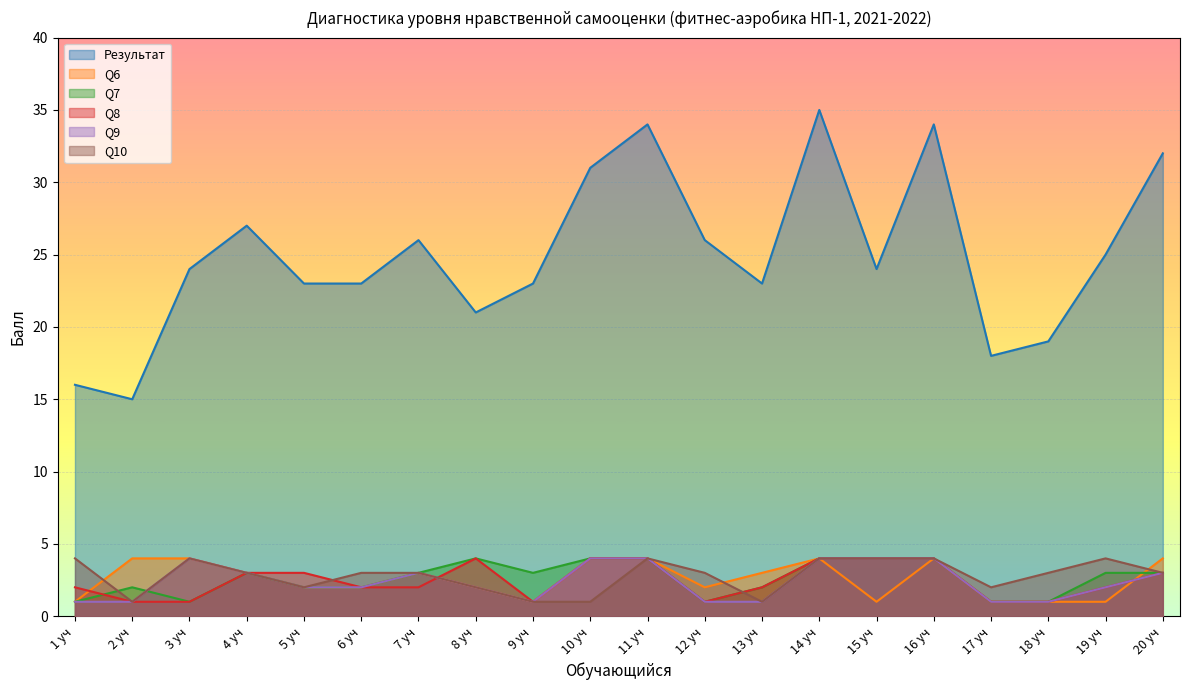

Where does the Результат series first go above 24?

4 уч